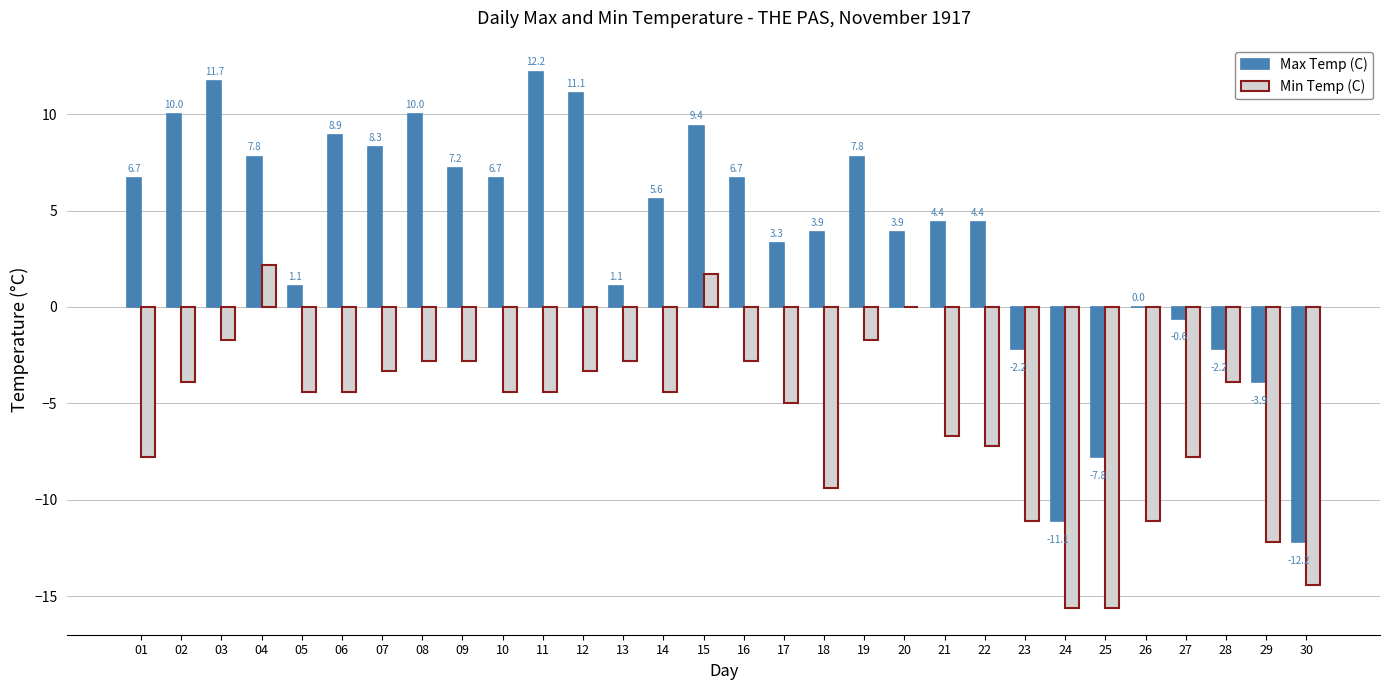

Does the chart contain stacked bars?

No